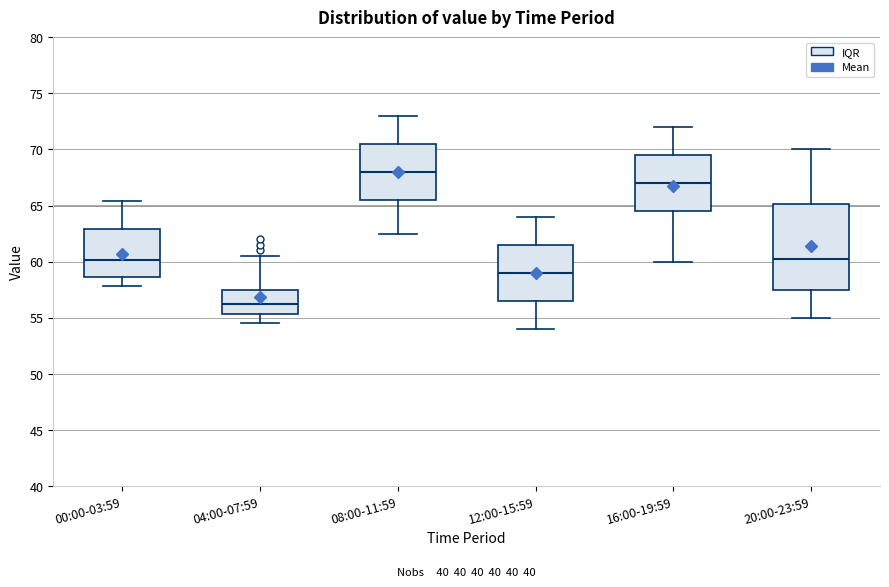

Which box's median line is the lowest?

04:00-07:59